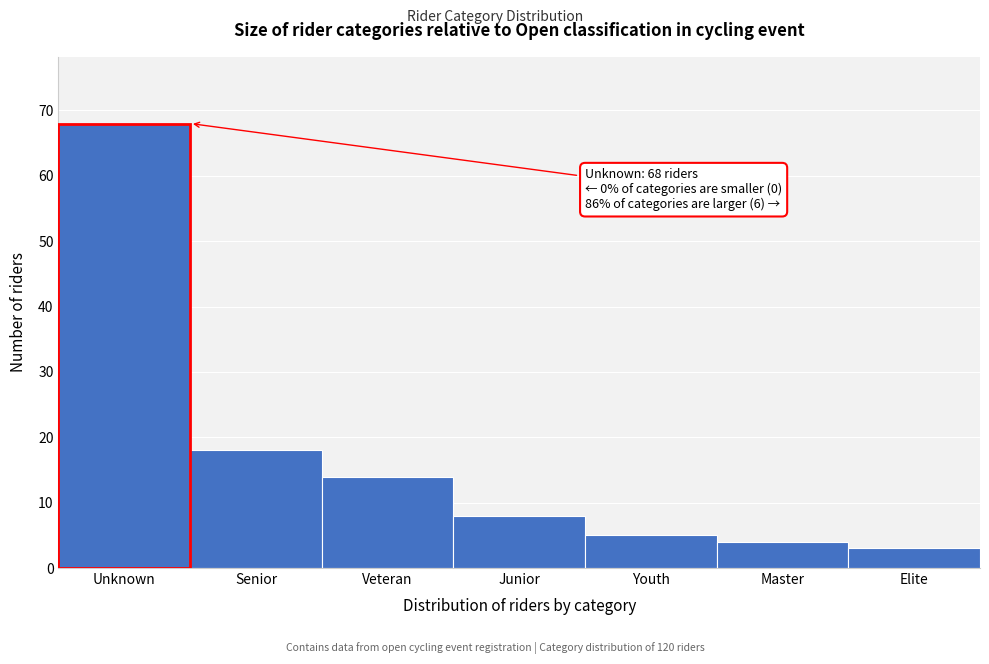

Reading right to left, transcribe all the data shown in this chart.

3	4	5	8	14	18	68